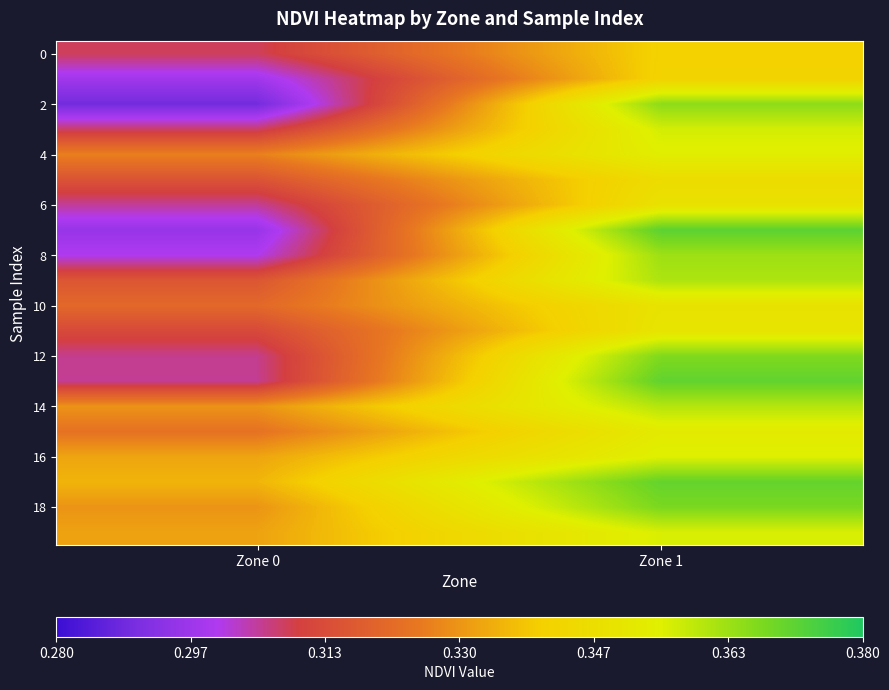

What is the smallest value displayed?

0.3